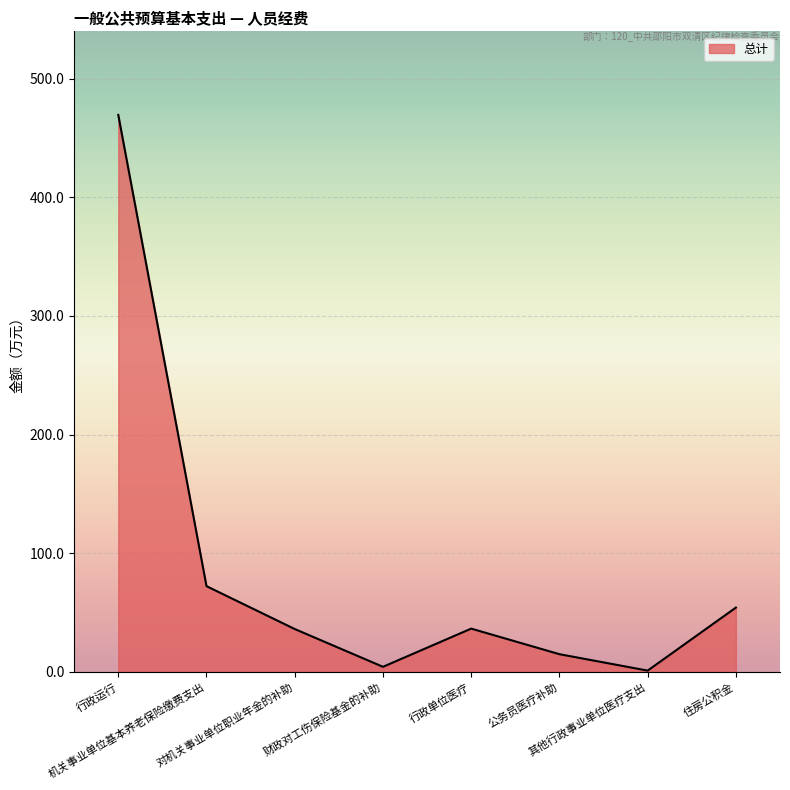

How many interior local valleys (lower than both neighbors) does the data have?

2